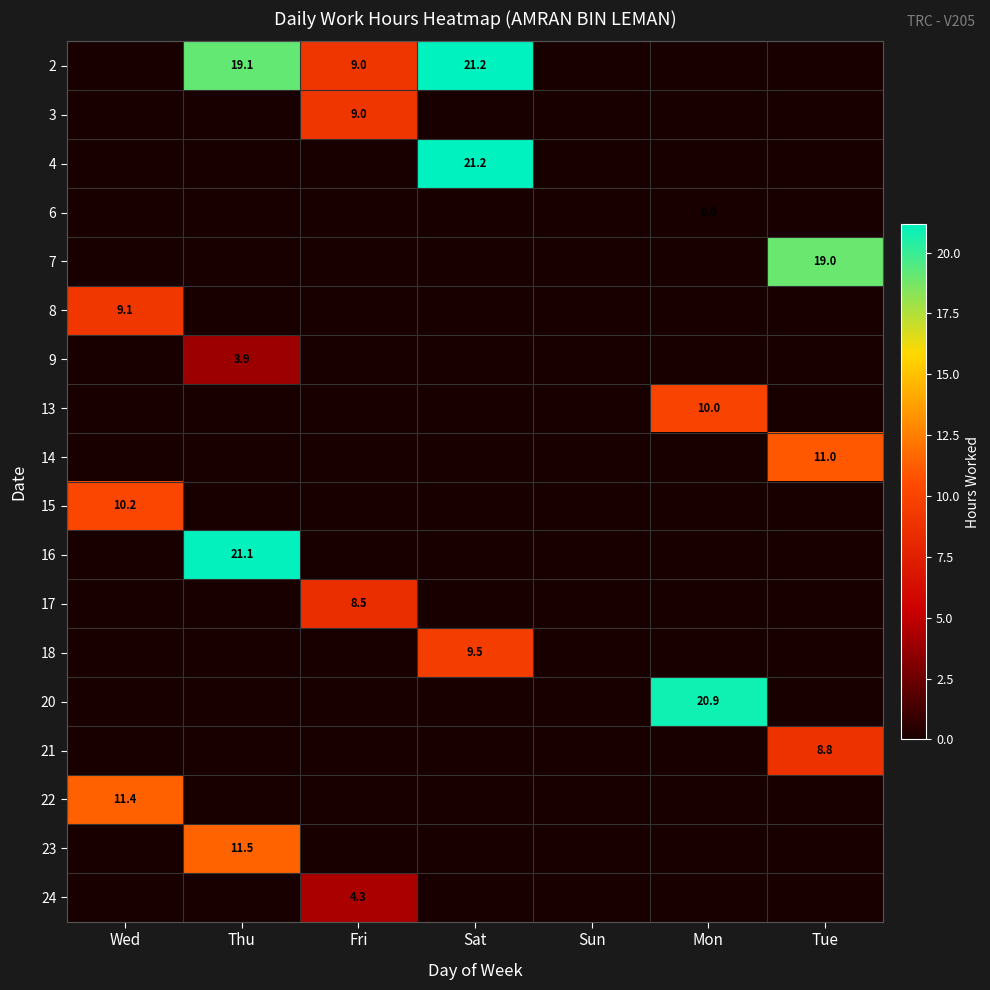

At how many categories does at least one series exceed 0?

6